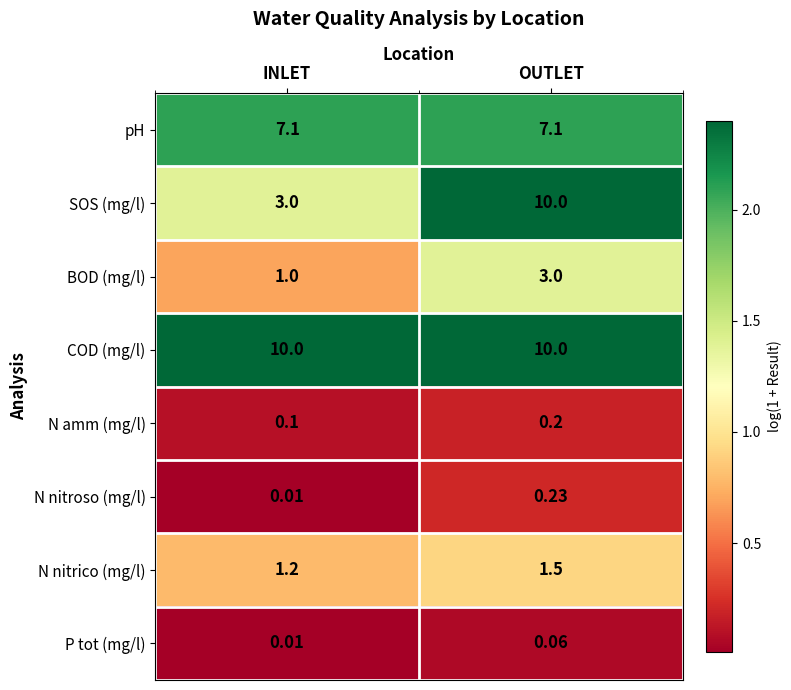

Which series changed the most between INLET and OUTLET?

SOS (mg/l)